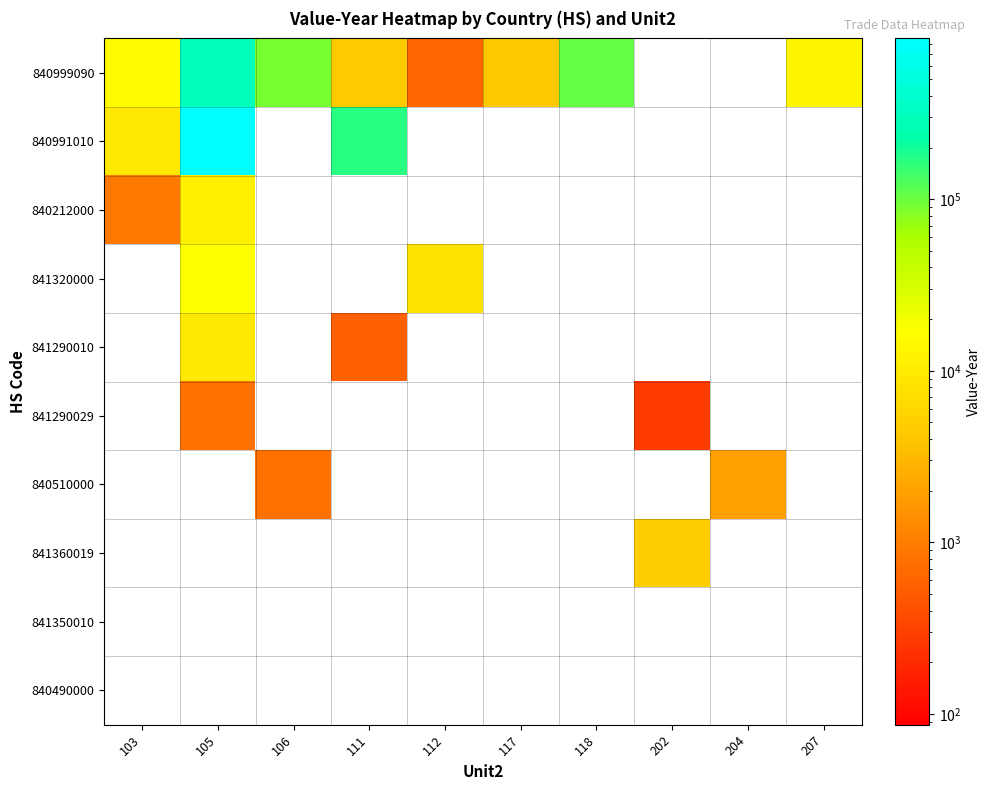

What is the total value across all series at 105?

1214291